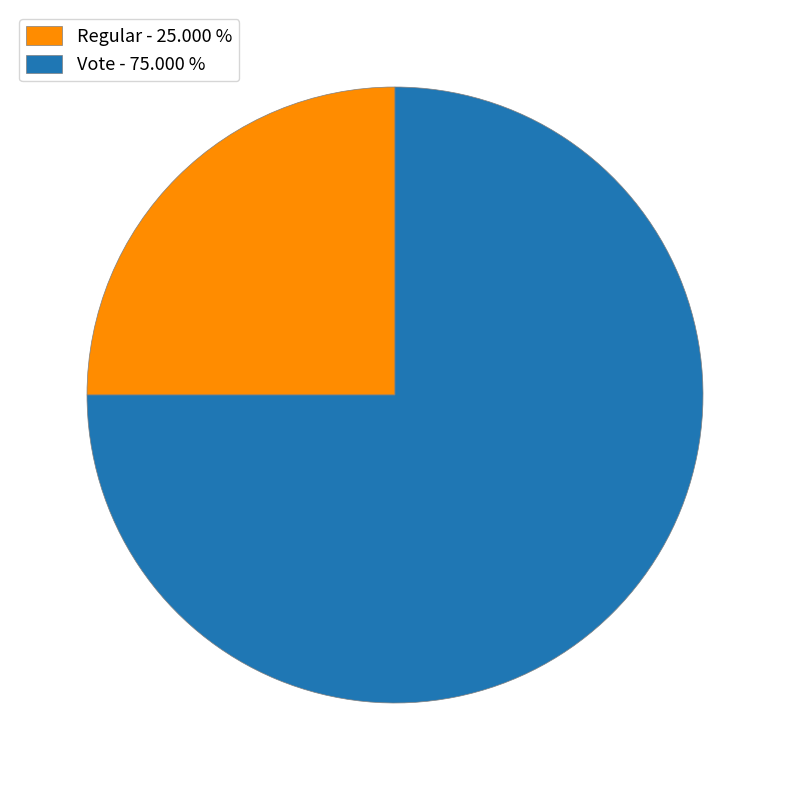

The Vote slice represents 99% of the pie. True or false?

False